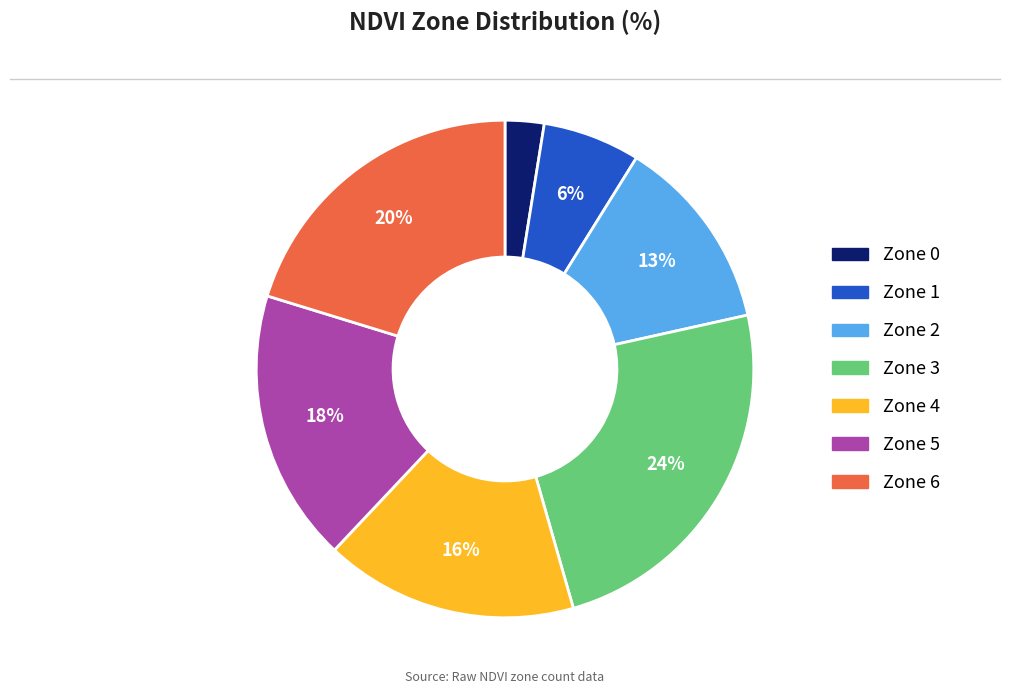

Which has a higher value, Zone 0 or Zone 3?

Zone 3